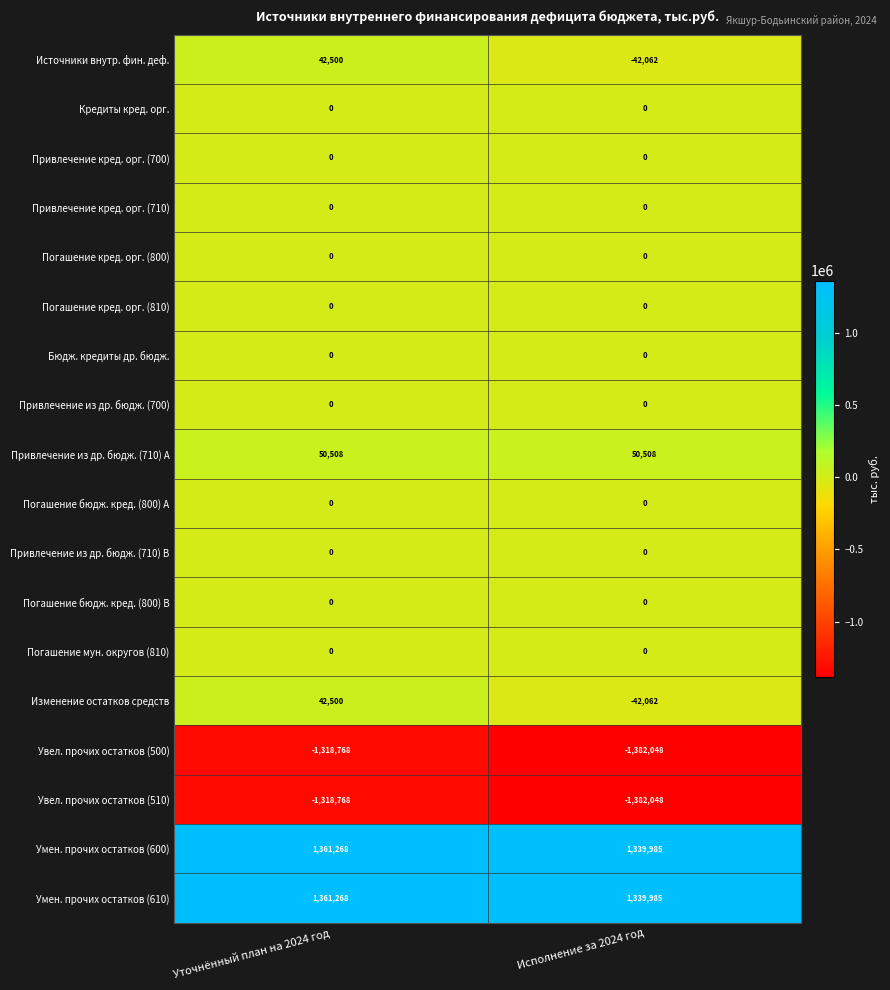

List the labels in order of Увел. прочих остатков (500) value, smallest first.

Исполнение за 2024 год, Уточнённый план на 2024 год